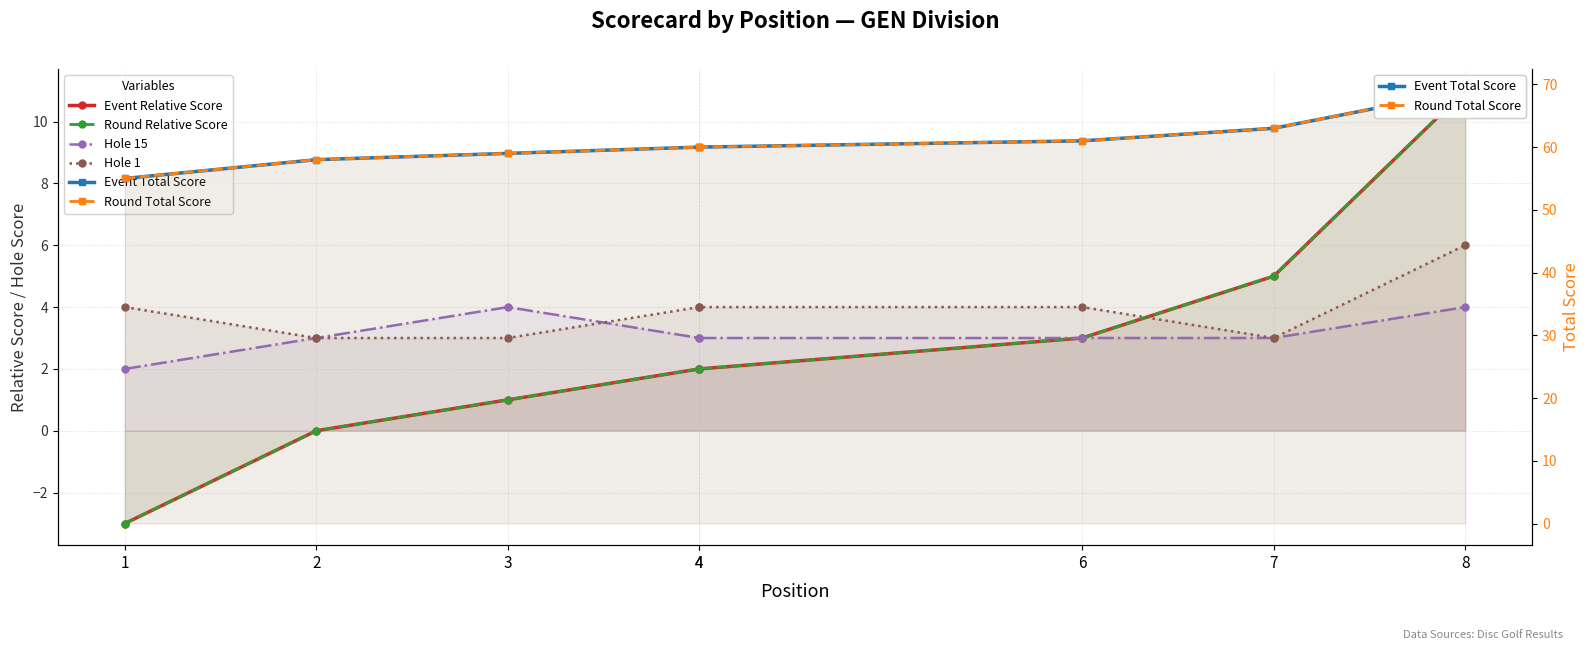

Which series has the widest spread of values?

Event Relative Score